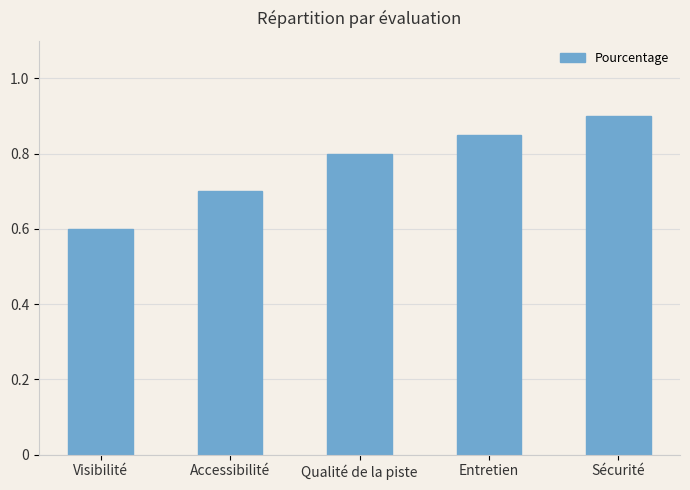

Which category has the lowest value across all series?

Visibilité